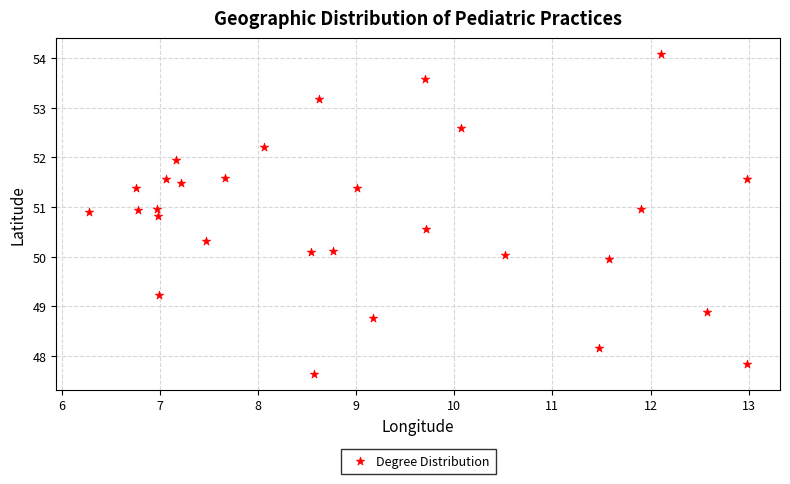

What is the range of Y values (max minus min)?

6.4